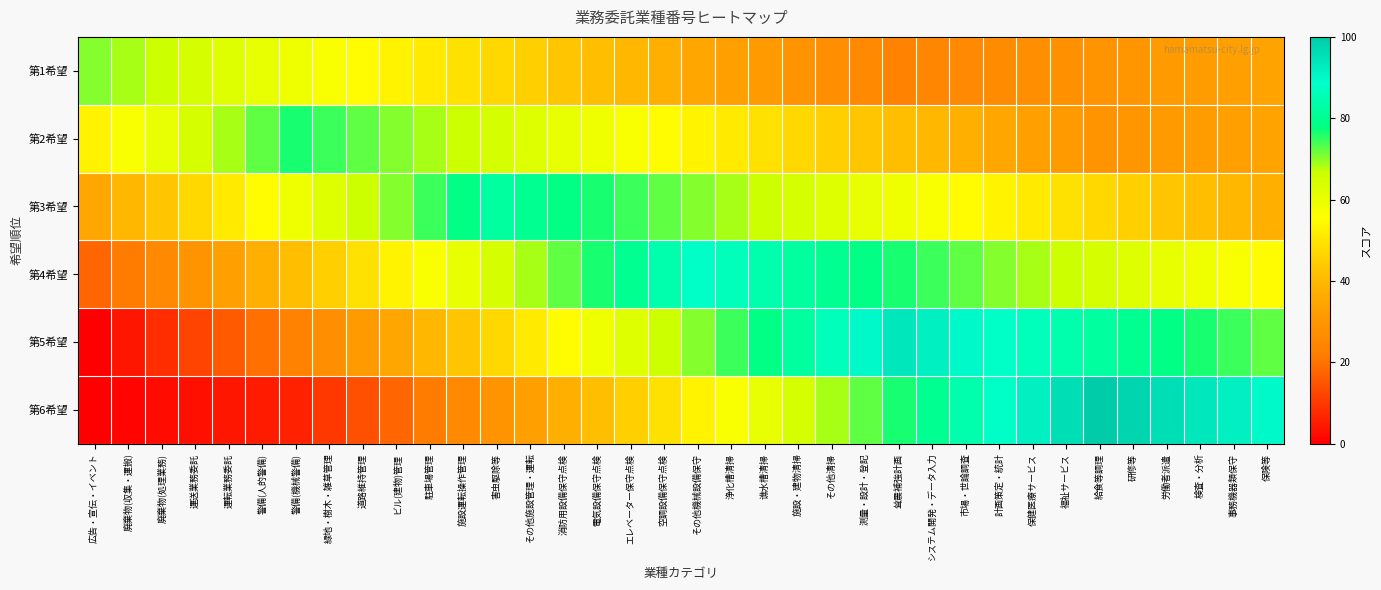

What is the spread (max minus min) of values at 廃棄物(収集・運搬)?

67.6